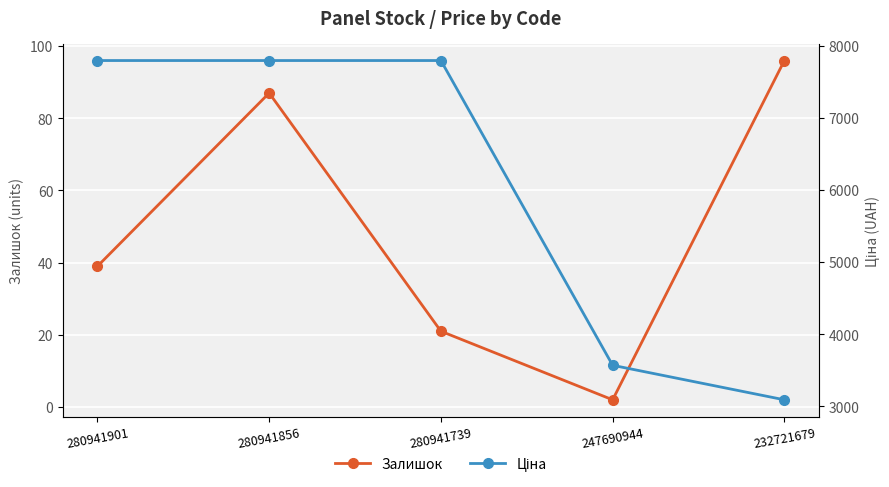

True or false: Ціна has more than 0 points higher than both neighbors.

False